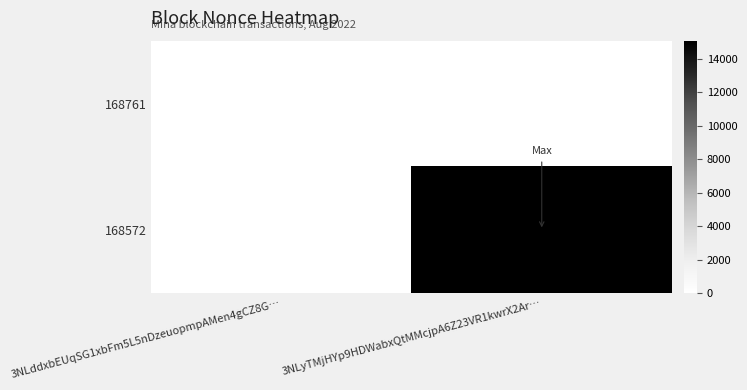

Reading left to right, transcribe all the data shown in this chart.

168761: 3NLddxbEUqSG1xbFm5L5nDzeuopmpAMen4gCZ8G…=0	3NLyTMjHYp9HDWabxQtMMcjpA6Z23VR1kwrX2Ar…=0
168572: 3NLddxbEUqSG1xbFm5L5nDzeuopmpAMen4gCZ8G…=0	3NLyTMjHYp9HDWabxQtMMcjpA6Z23VR1kwrX2Ar…=15064